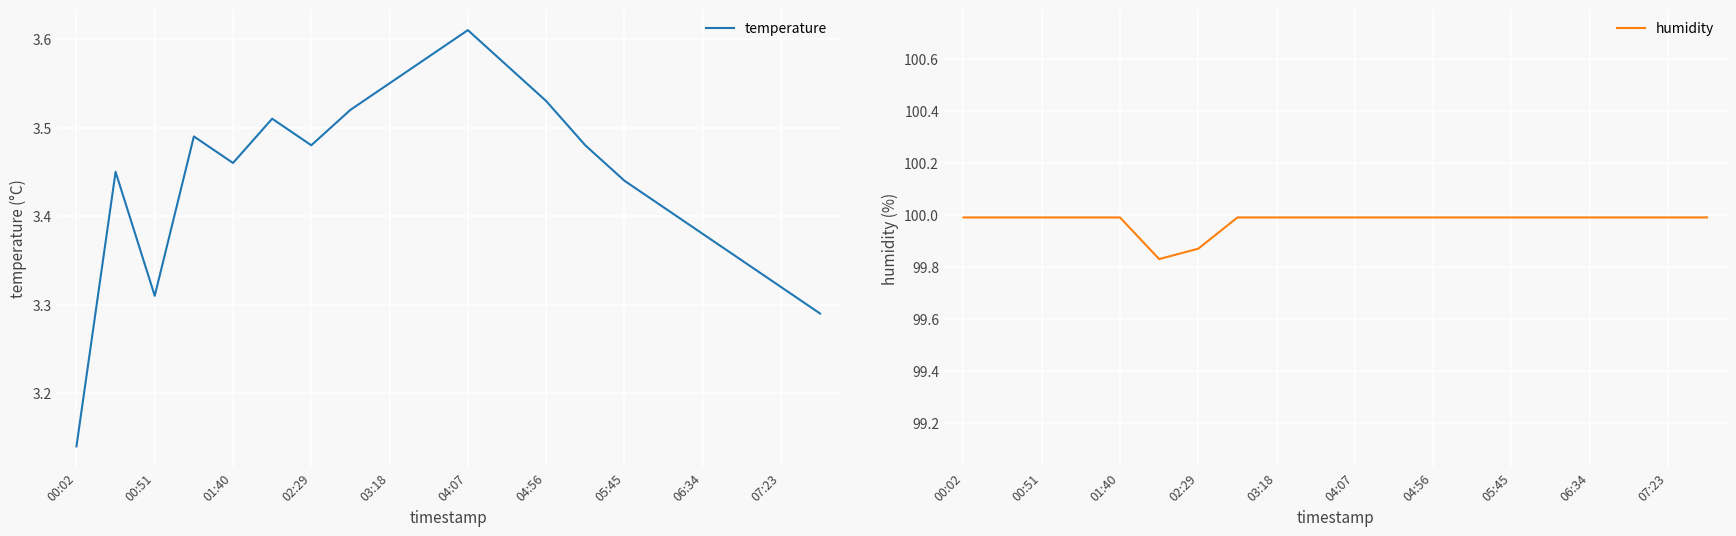

What is the value of the humidity point at the 1st from the left?

100.0